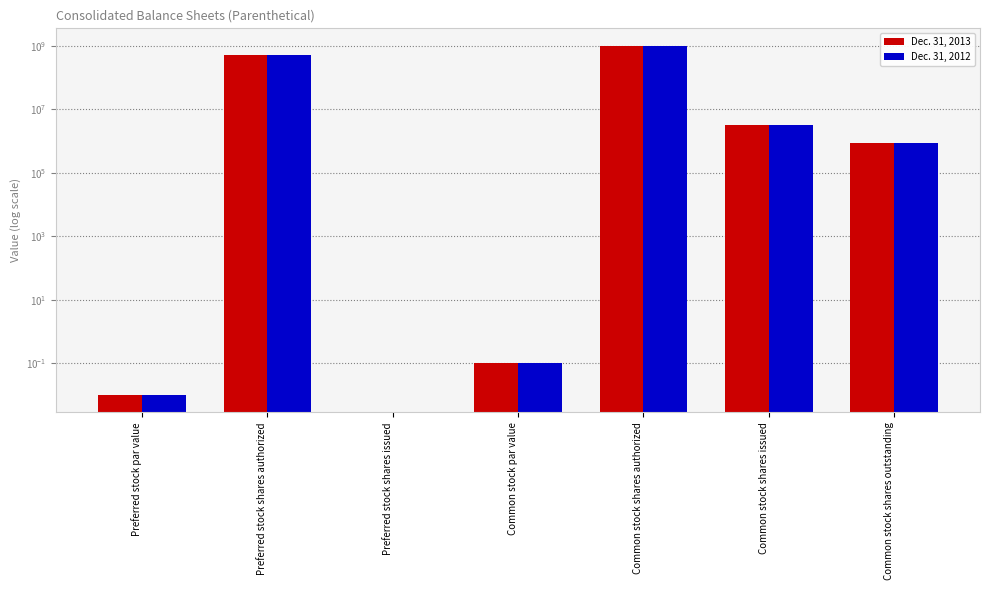

At how many categories does at least one series exceed 258403210?

2